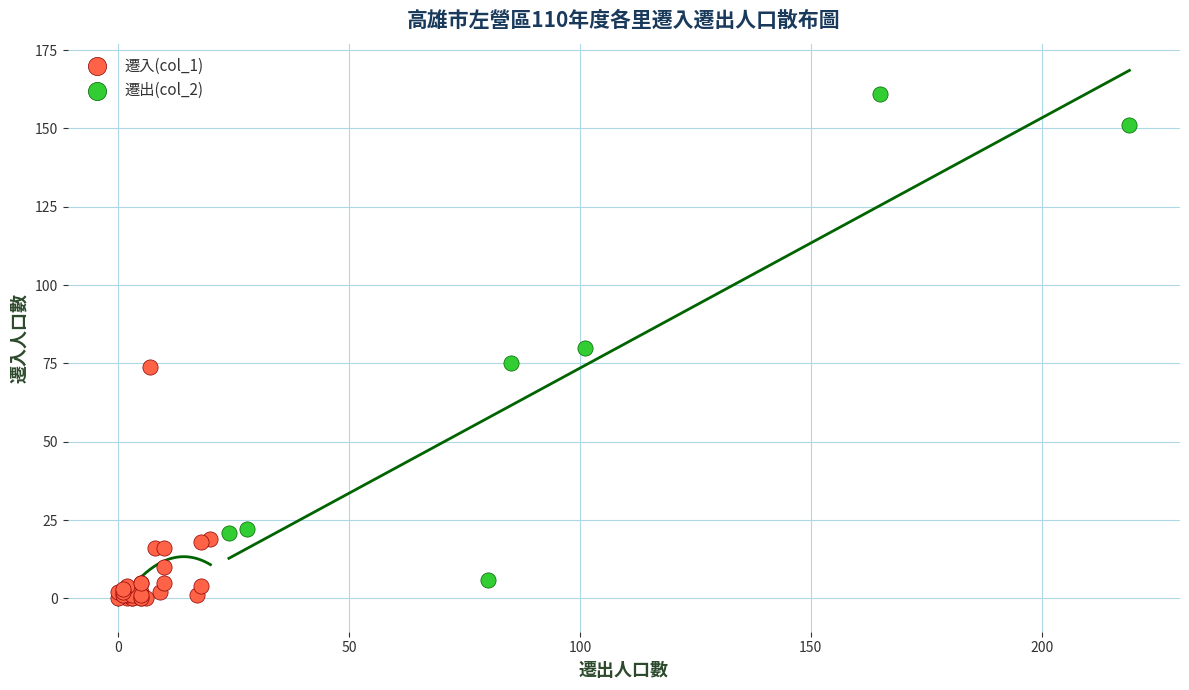

Which series has the largest Y range (max minus min)?

遷出(col_2)